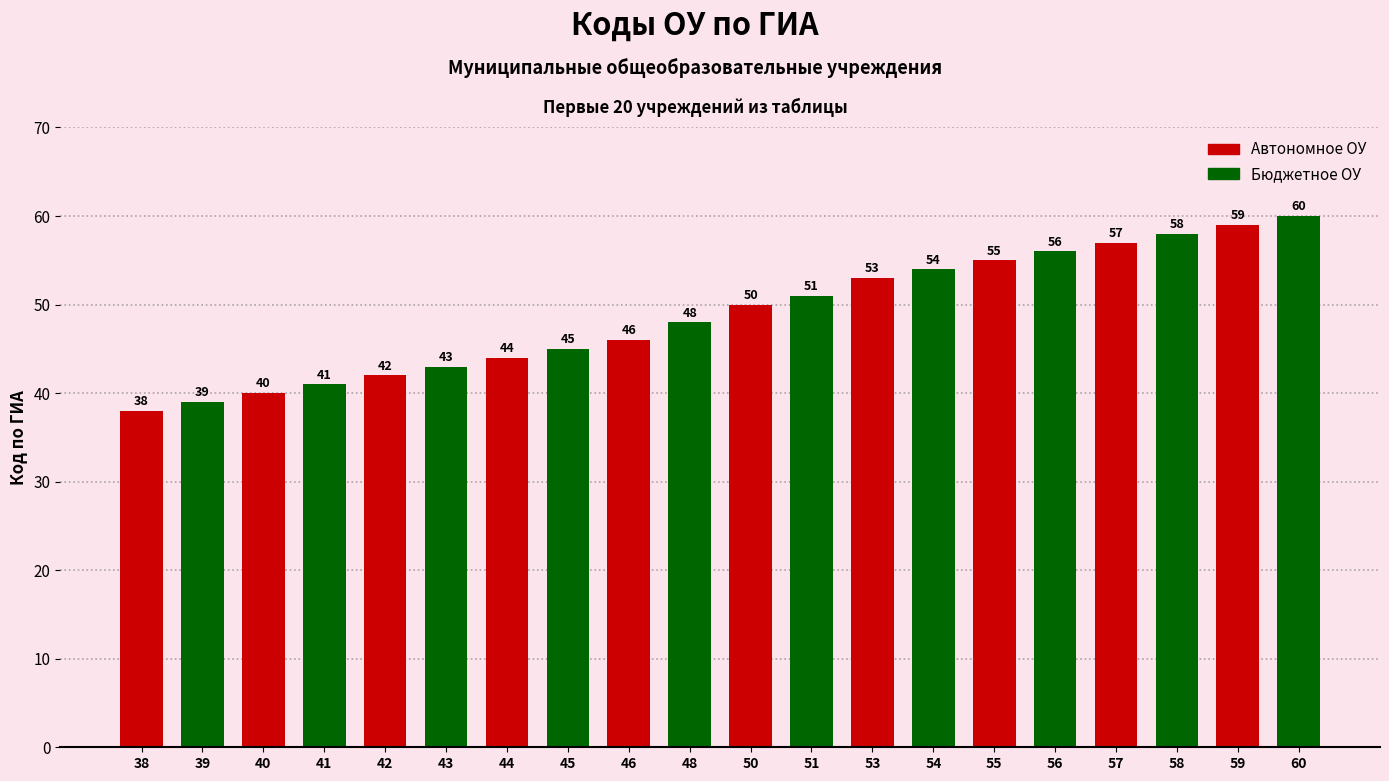

Reading right to left, transcribe all the data shown in this chart.

60=60	59=59	58=58	57=57	56=56	55=55	54=54	53=53	51=51	50=50	48=48	46=46	45=45	44=44	43=43	42=42	41=41	40=40	39=39	38=38